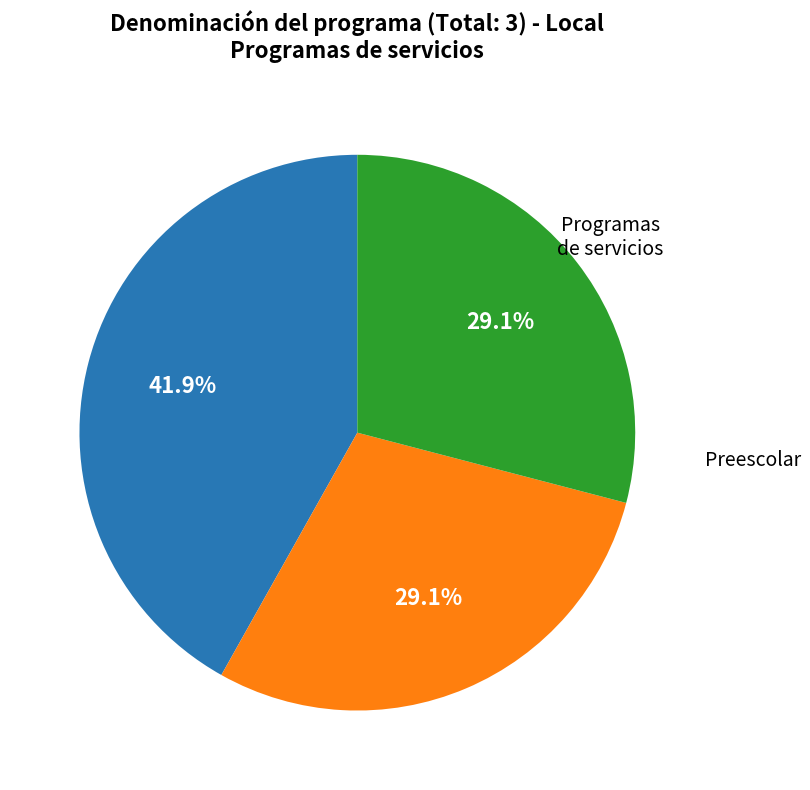

Count the number of slices in the pie.

3